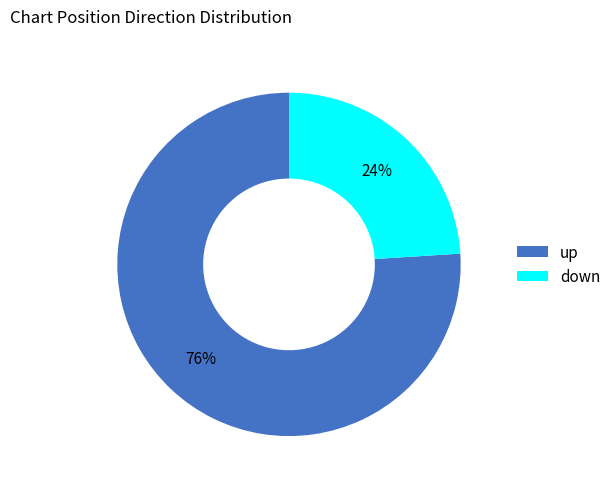

To the nearest percent, what percentage of the pie is down?

24%